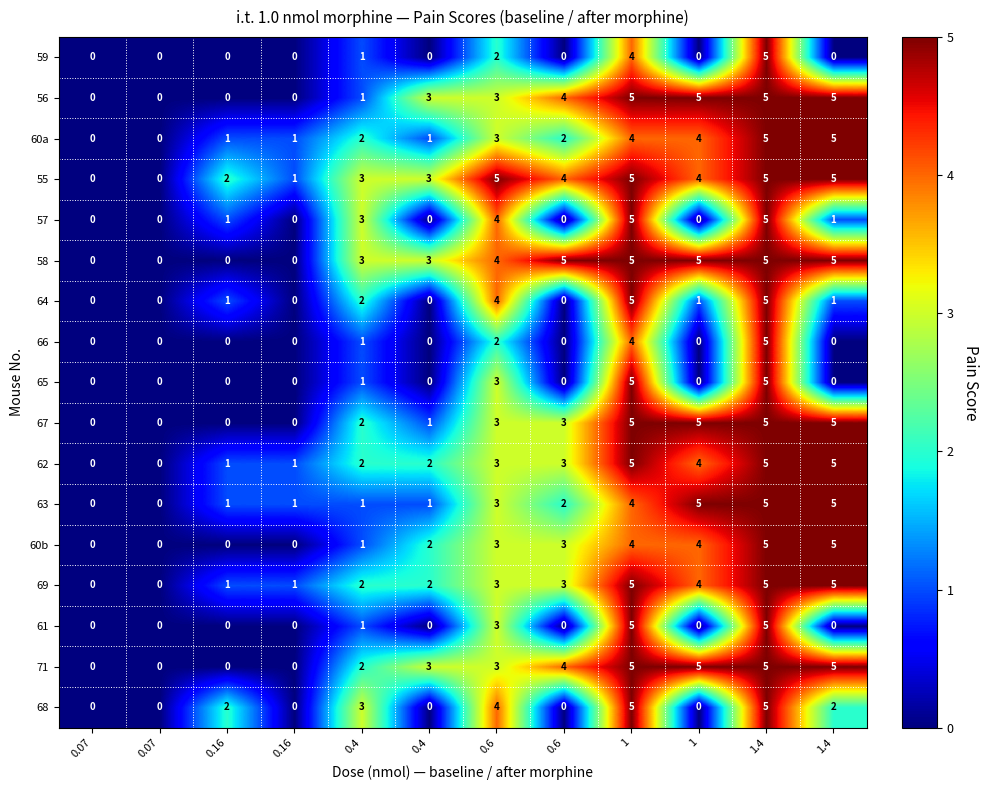

How many categories are shown in the chart?

12